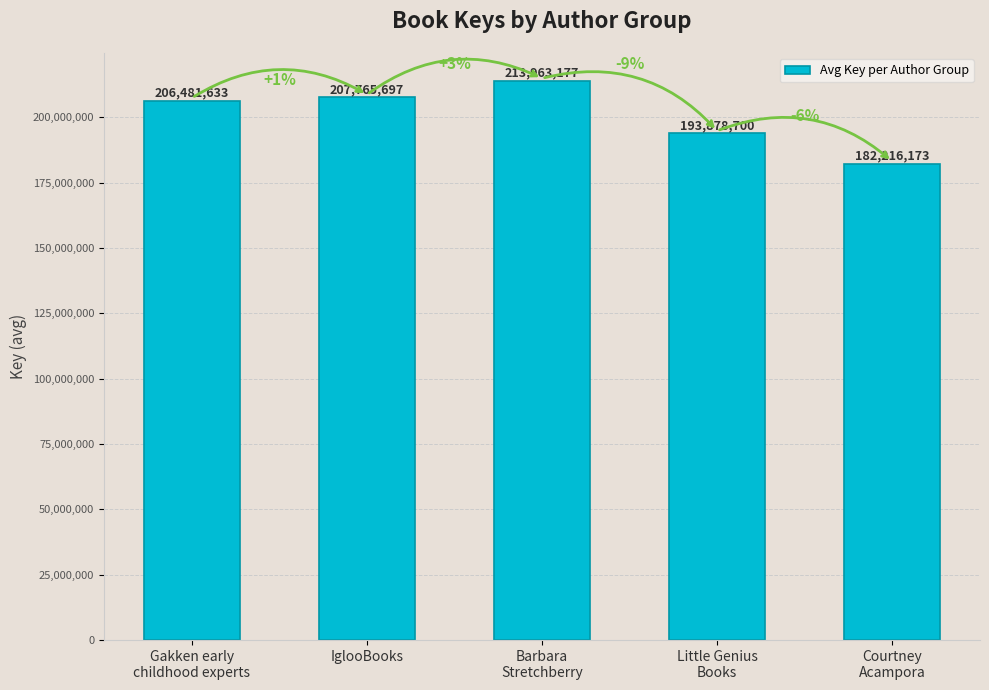

Are the bars horizontal?

No